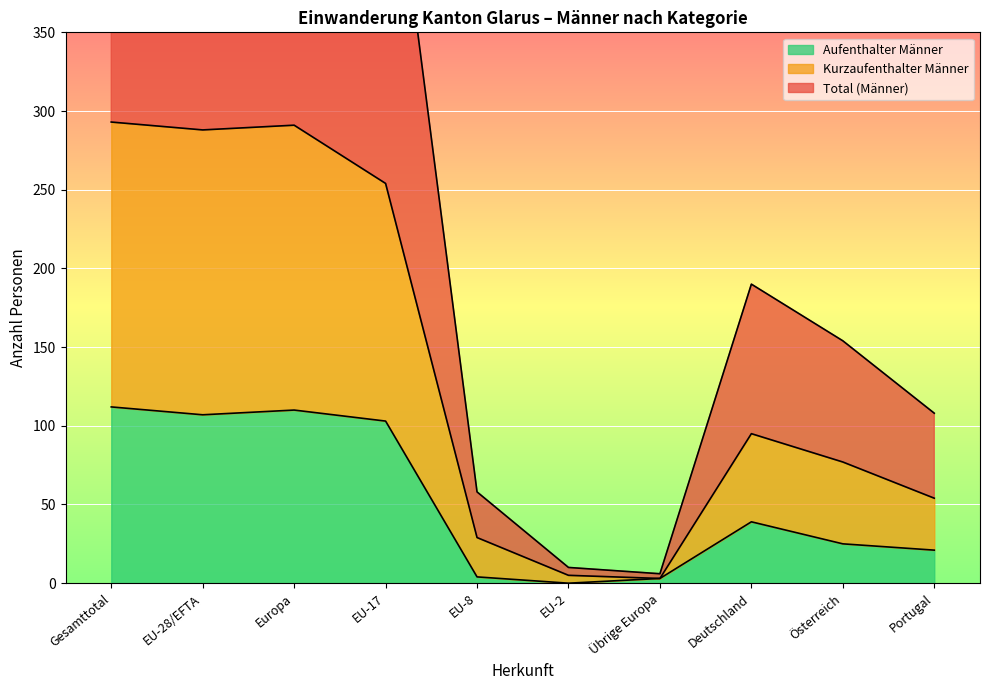

Where is Aufenthalter Männer nearest to the value 56?

Deutschland